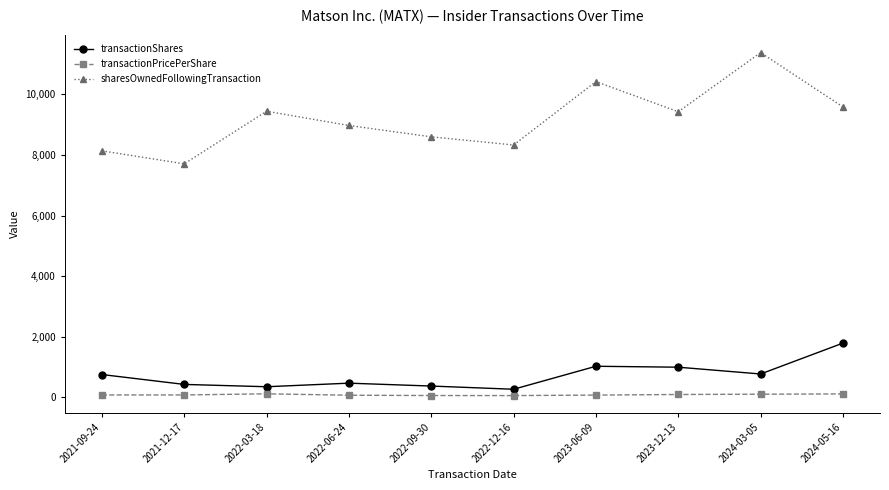

Which series has the largest total across all categories?

sharesOwnedFollowingTransaction